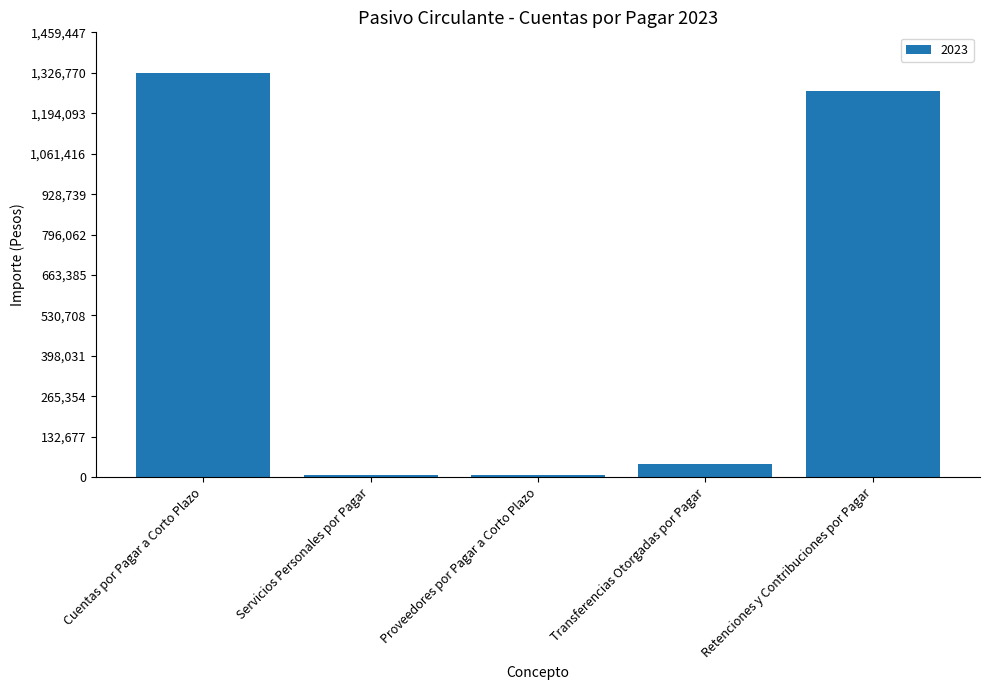

Which label corresponds to the largest value in the chart?

Cuentas por Pagar a Corto Plazo